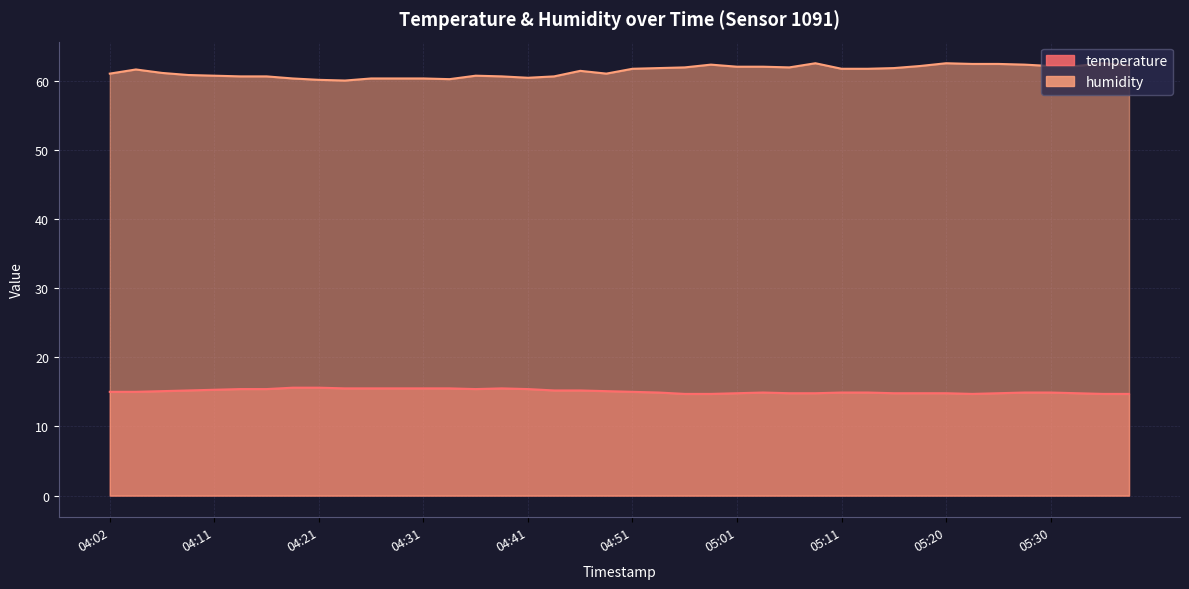

What is the sum of the temperature values at 05:28 and 04:14?

30.3